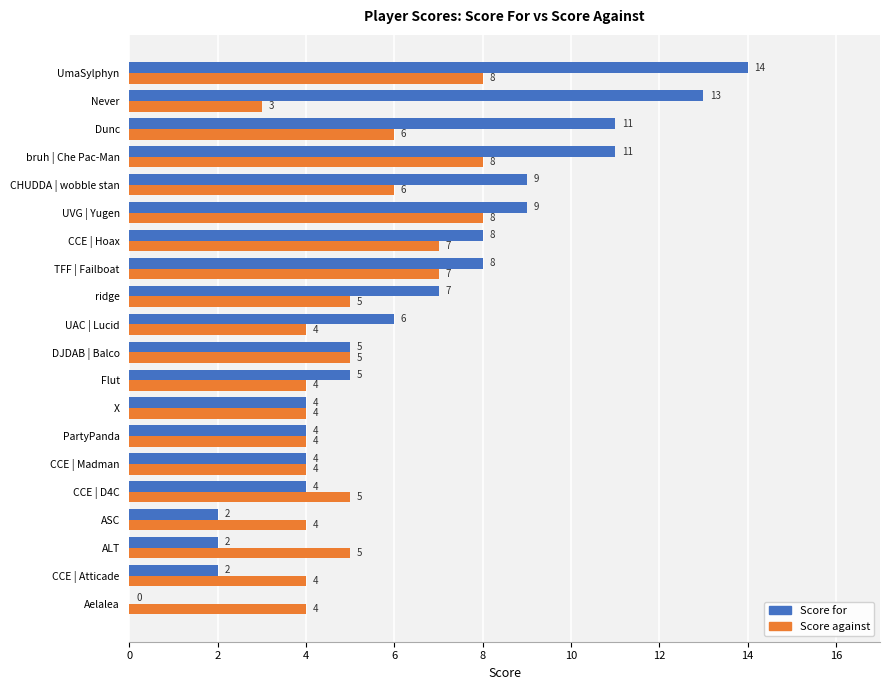

Is the value of Score for at PartyPanda greater than the value of Score against at CHUDDA | wobble stan?

No